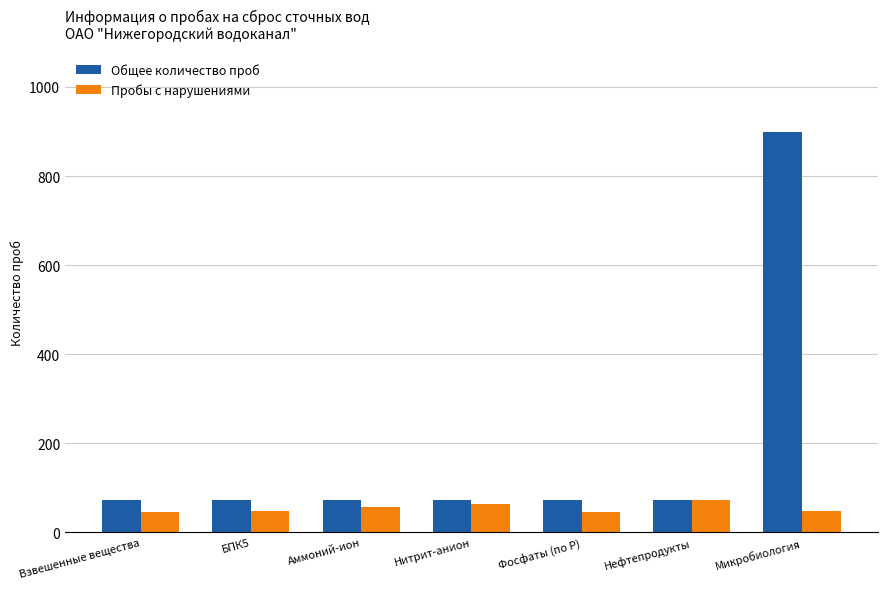

Which series has the largest range (max minus min)?

Общее количество проб